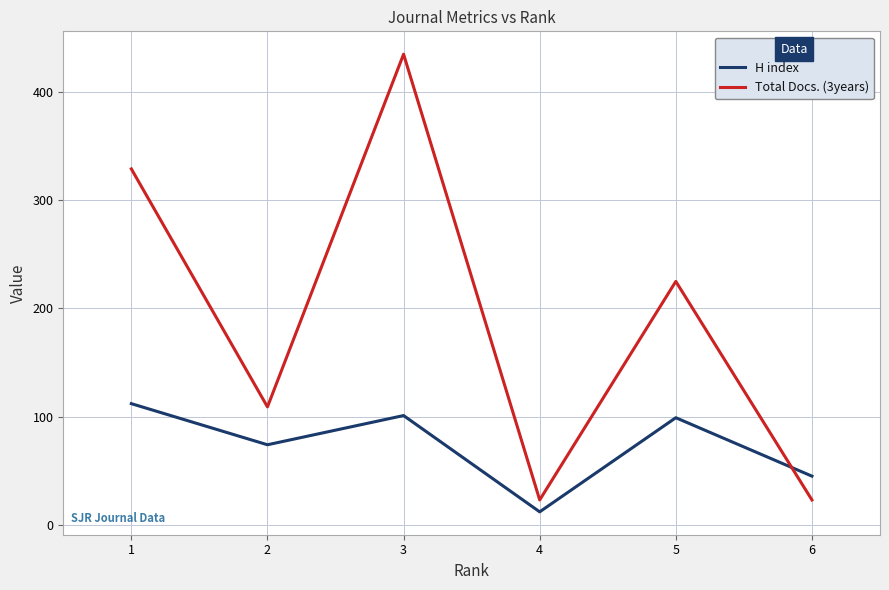

Does the chart have visible grid lines?

Yes